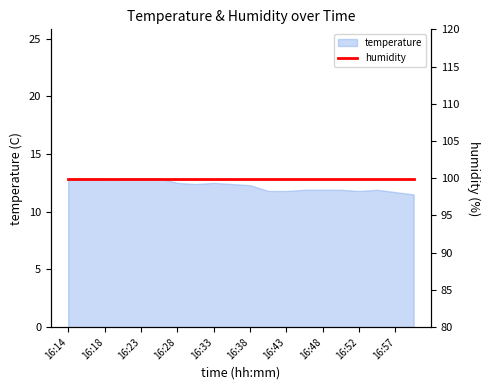

True or false: the data has more than 2 interior local peaks.

False